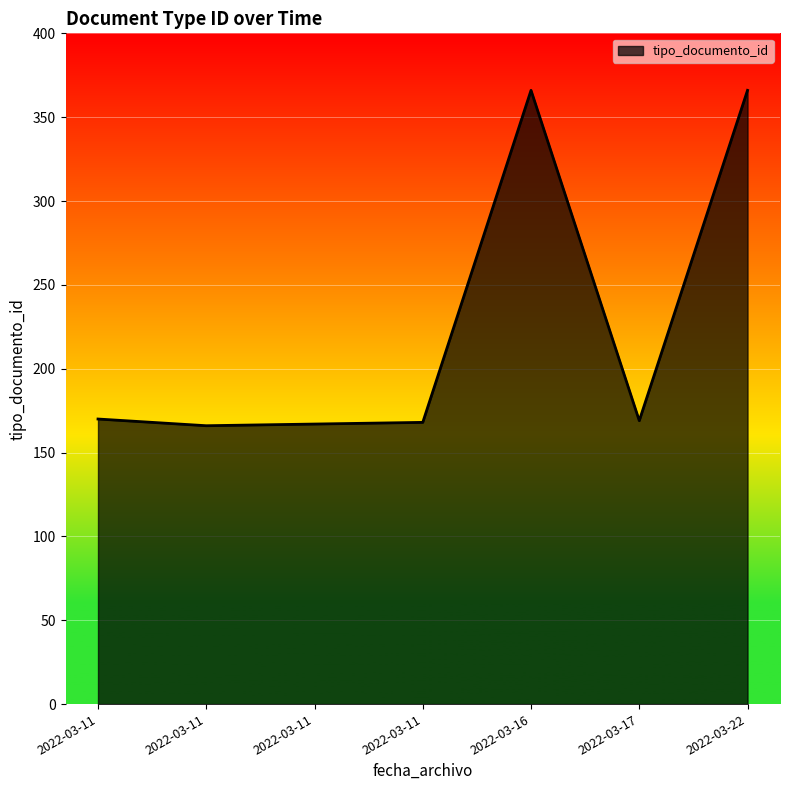

How many series are shown in this chart?

1